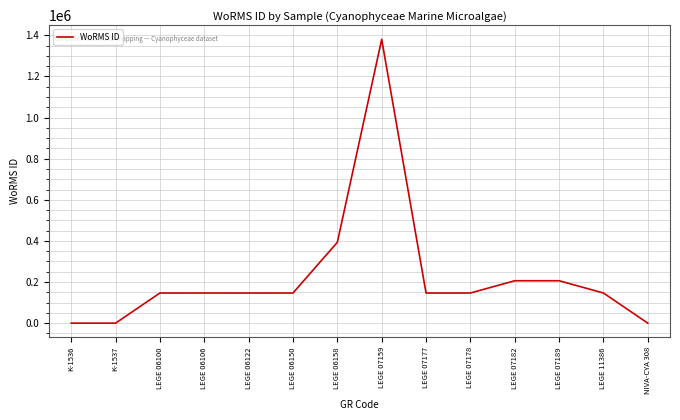

The value at LEGE 07159 is 603427. True or false?

False